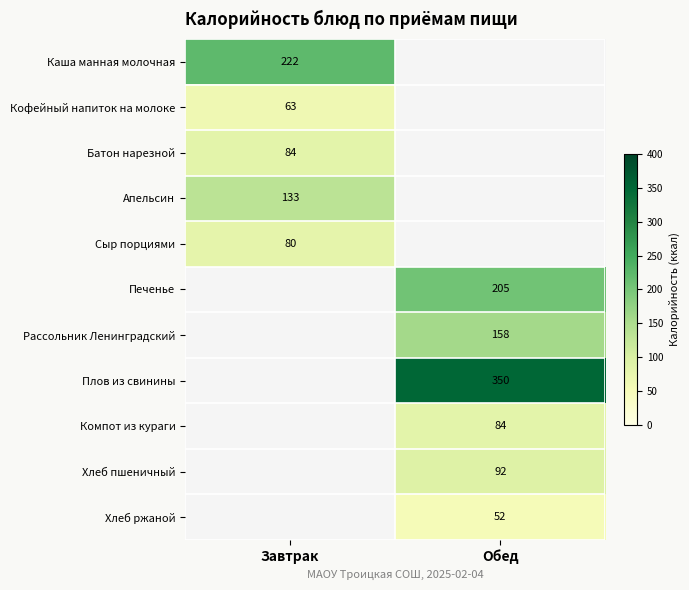

The Хлеб ржаной series shows 52 at Обед. True or false?

True